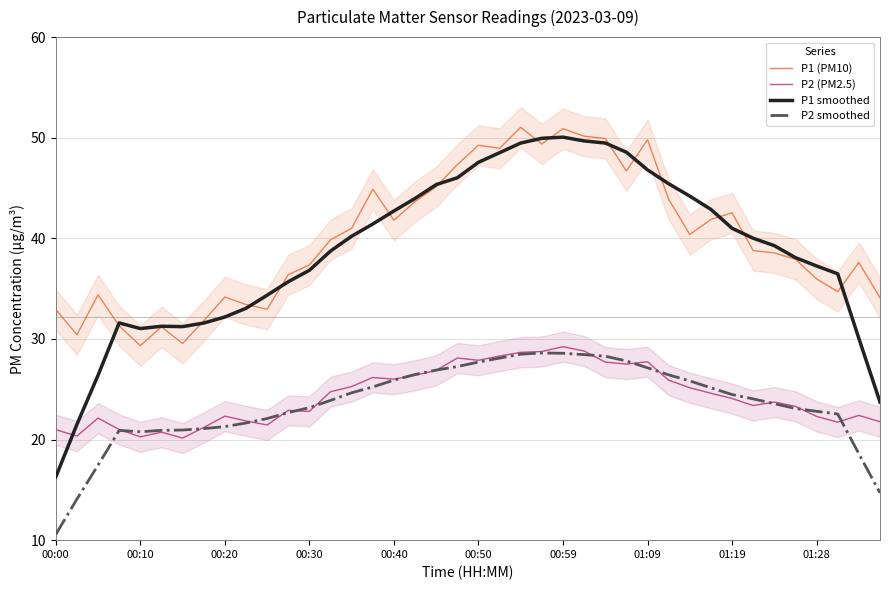

The P1 smoothed series shows 80.2 at 27. True or false?

False